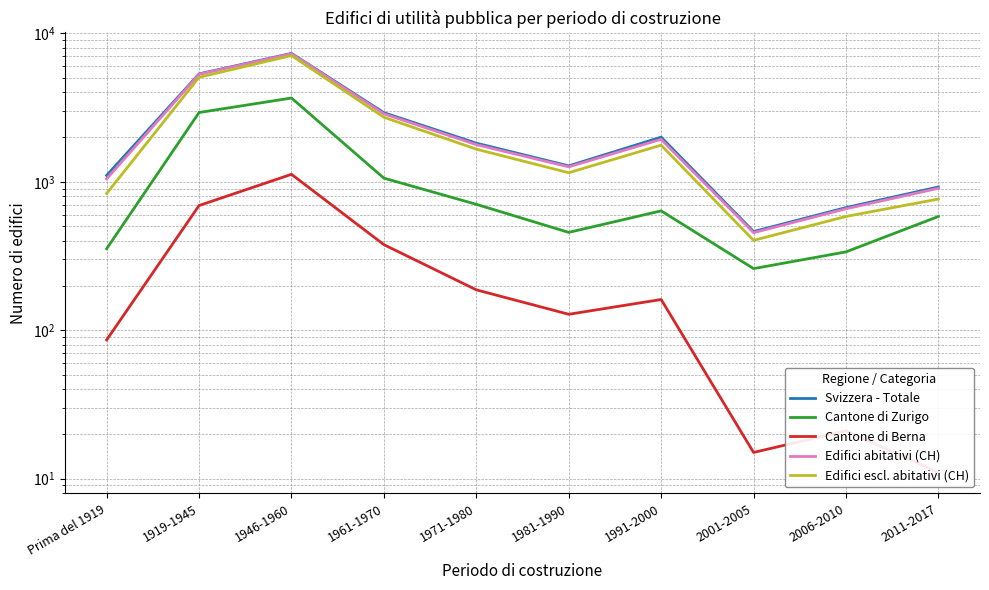

True or false: Edifici abitativi (CH) and Svizzera - Totale intersect in this chart.

False